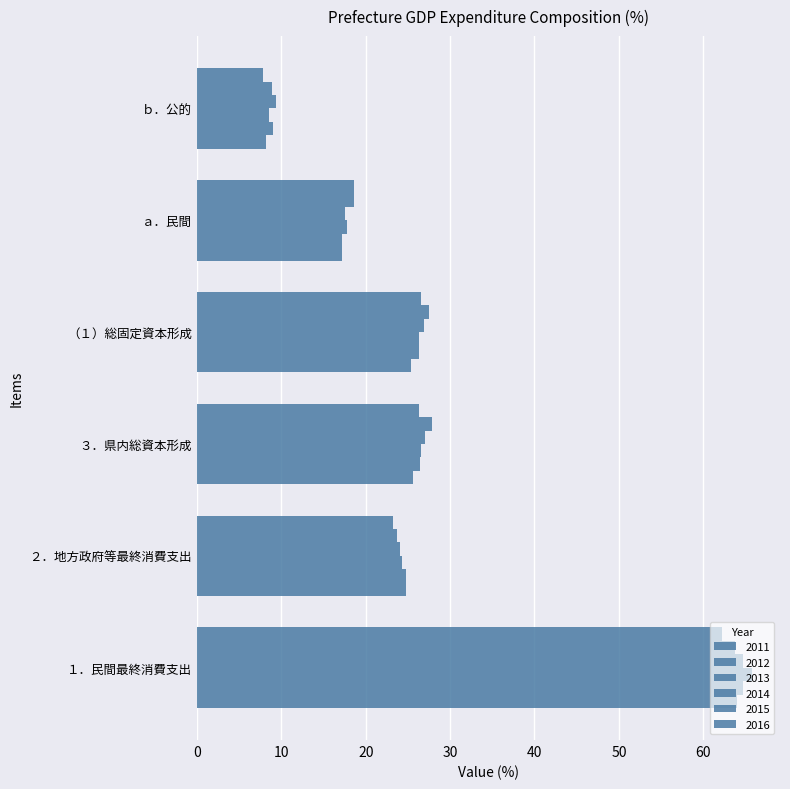

At ａ．民間, list the series in order from largest to smallest.

2016, 2015, 2013, 2014, 2012, 2011